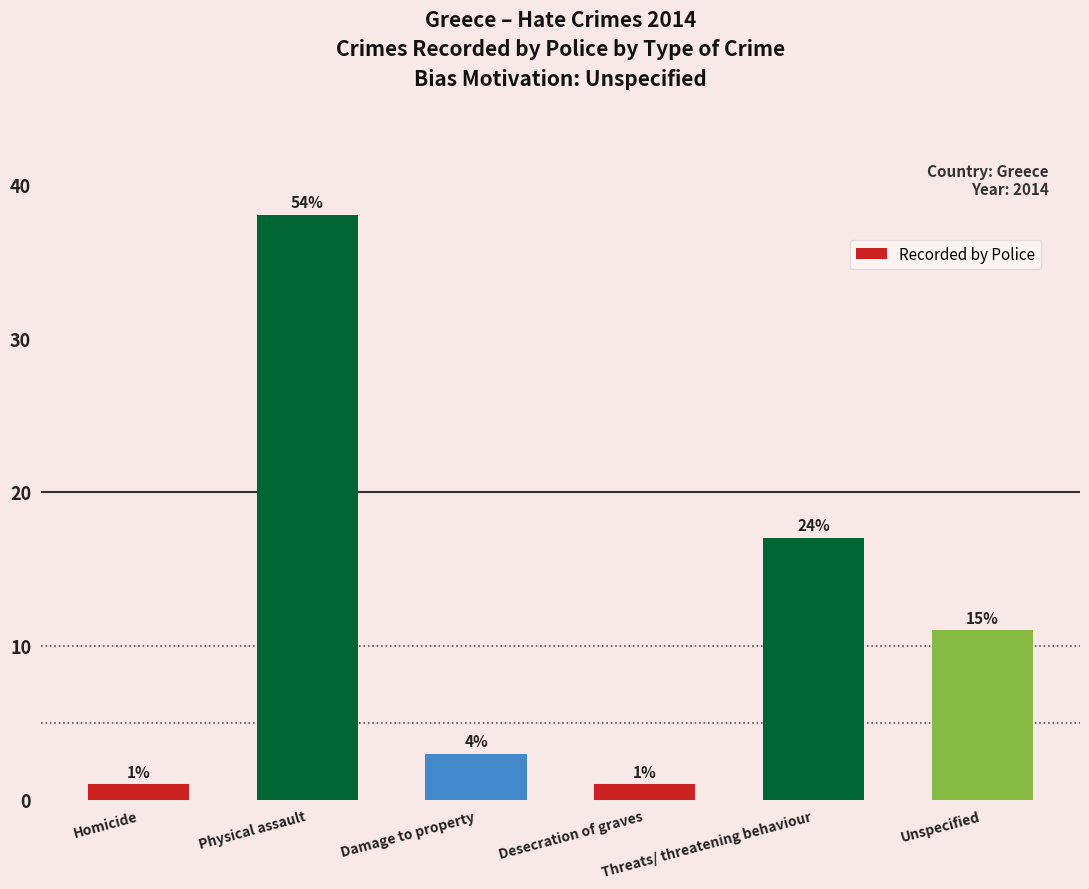

What is the ratio of the value at Threats/ threatening behaviour to the value at Unspecified?

1.5